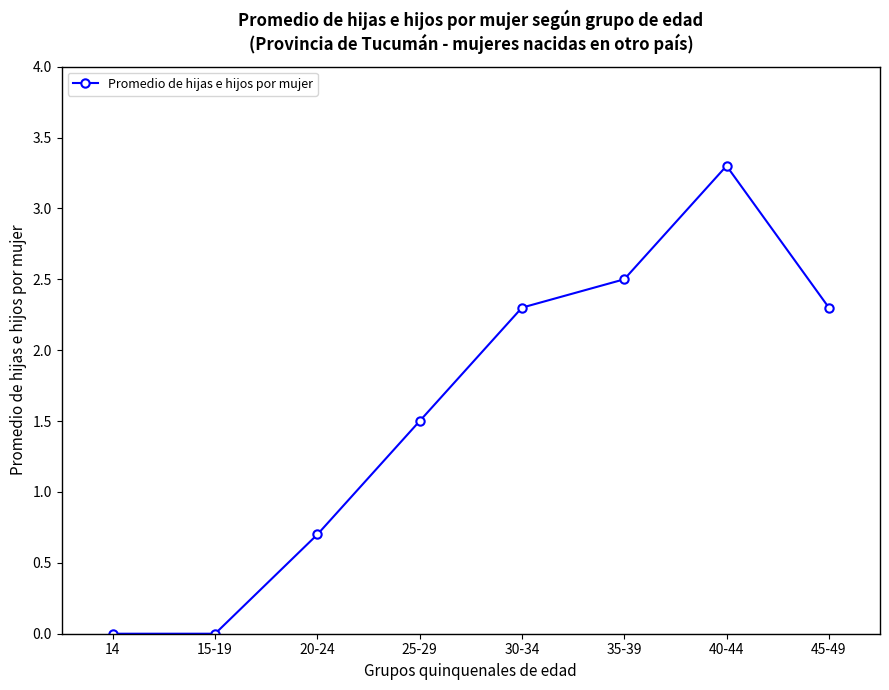

How many interior local peaks (higher than both neighbors) does the data have?

1